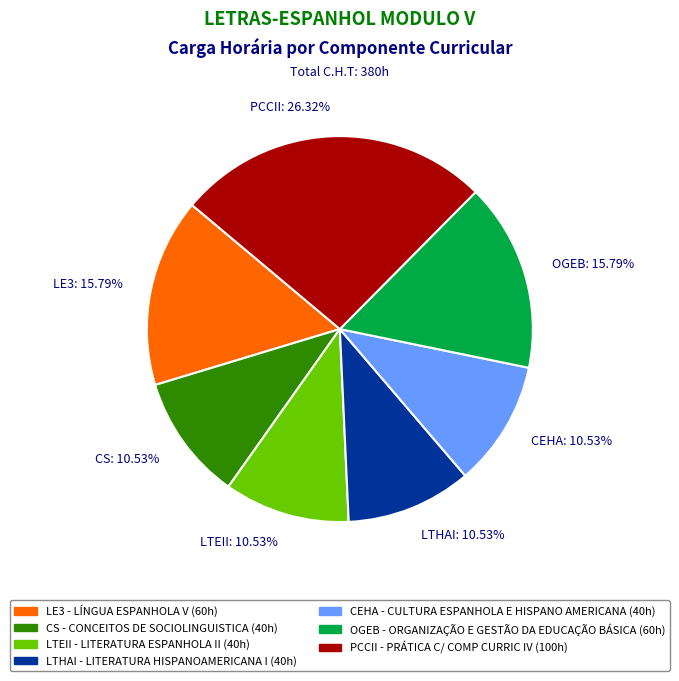

What percentage do LTHAI and LE3 together represent?

26.3%